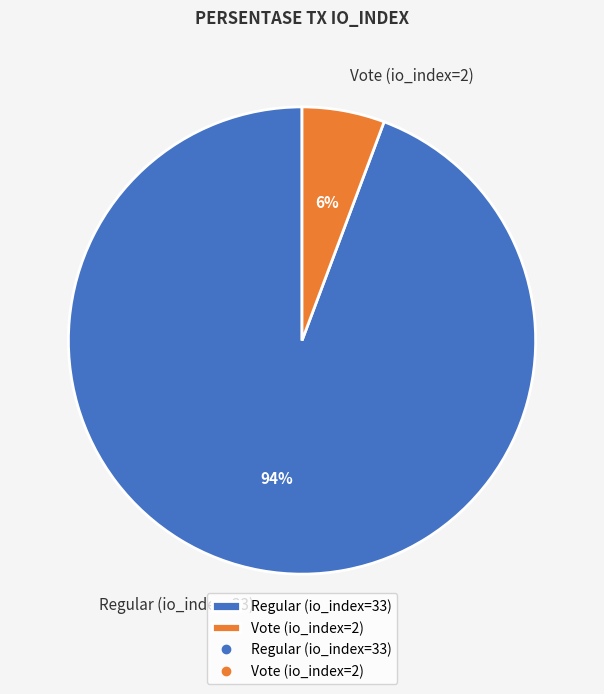

To the nearest percent, what is the combined percentage of Regular (io_index=33) and Vote (io_index=2)?

100%